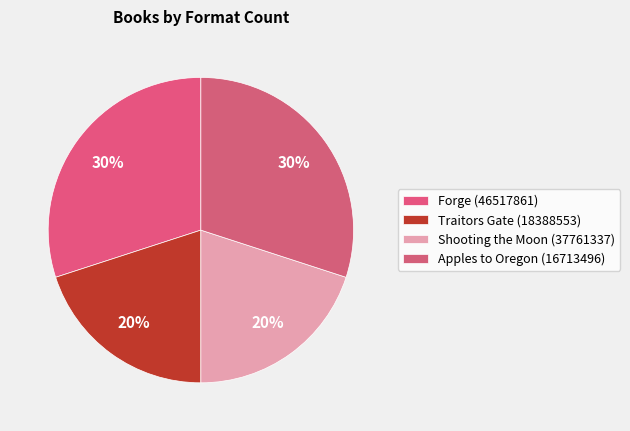

How many segments does this pie chart have?

4